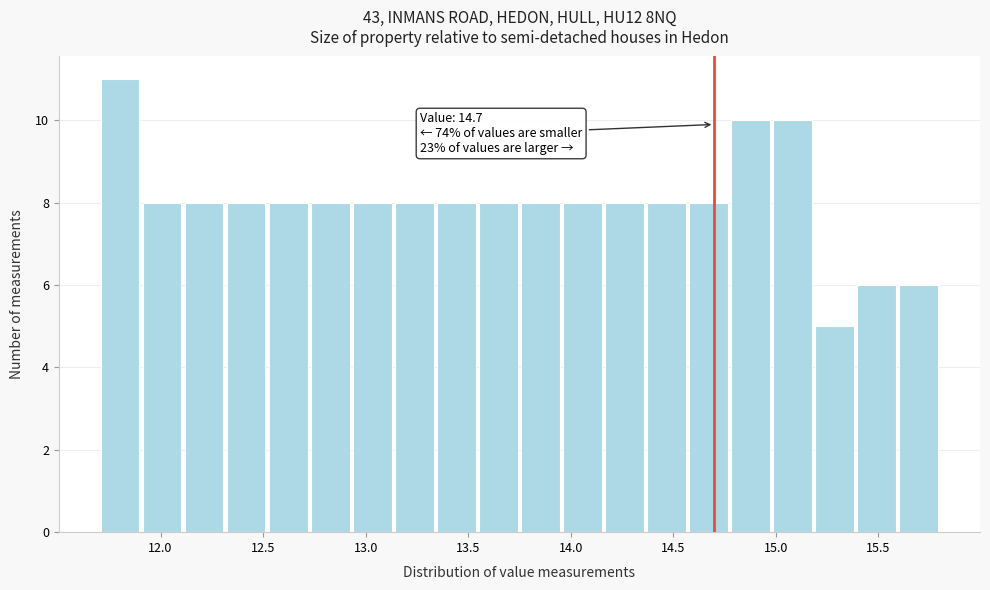

Over which range of the x-axis is the bar tallest?

11.700 to 11.905